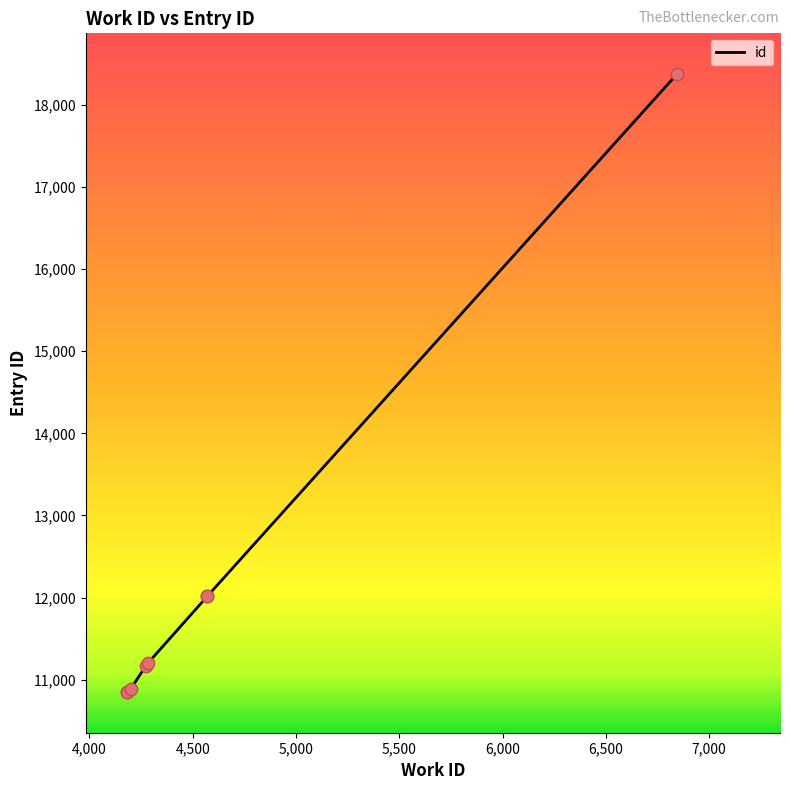

Which has a higher value, 4570 or 6843?

6843